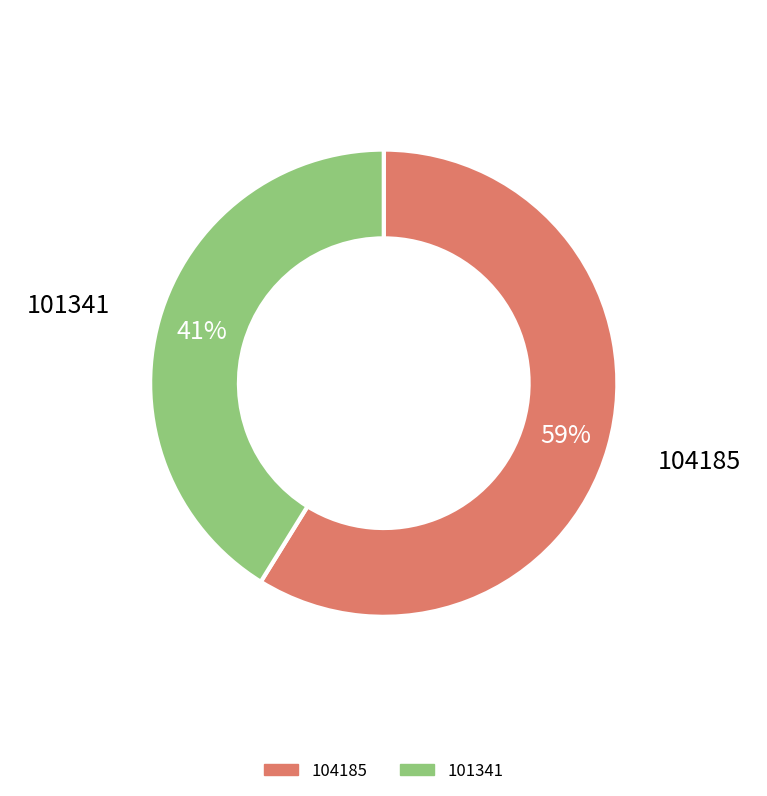

Count the number of slices in the pie.

2